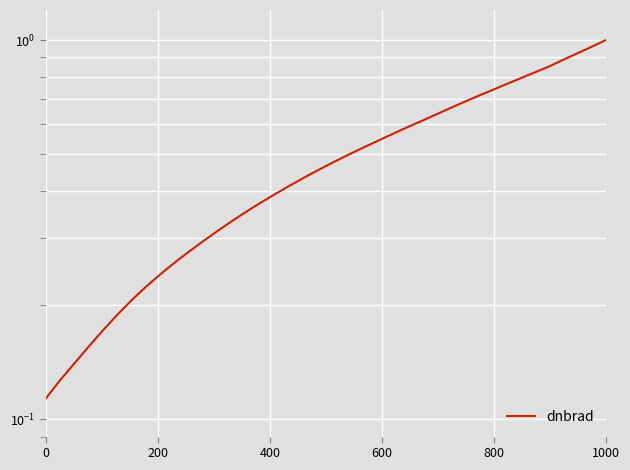

What is the average value?

0.5